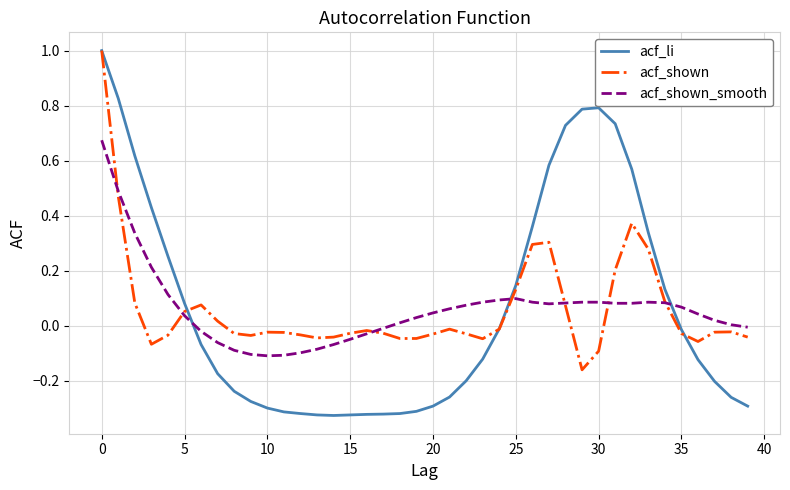

Which series has the largest range (max minus min)?

acf_li